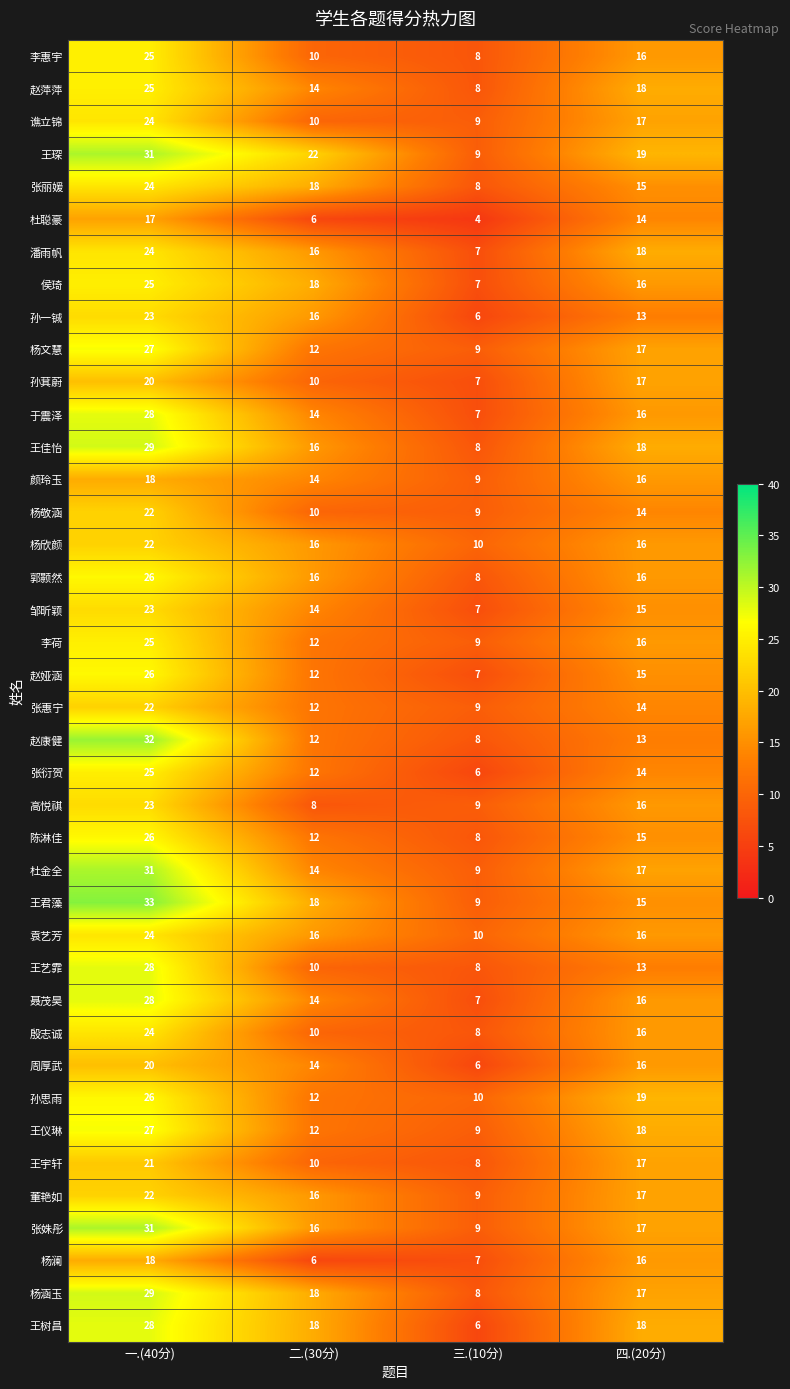

What is the greatest value displayed?

33